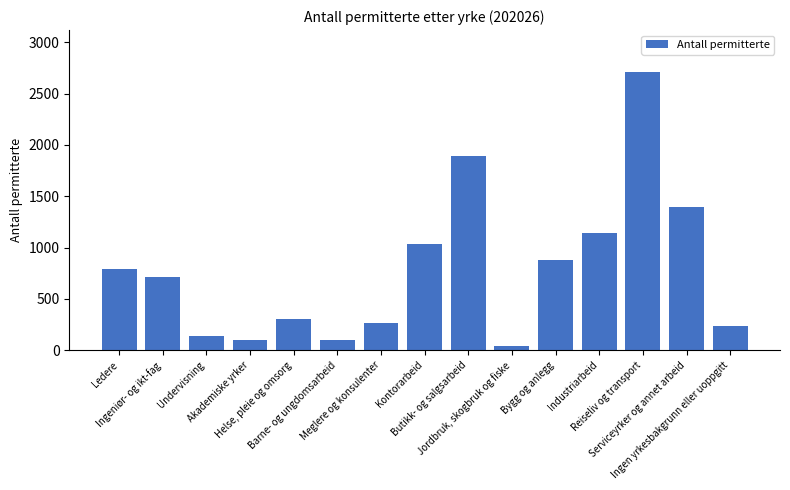

Which category has the highest value across all series?

Reiseliv og transport